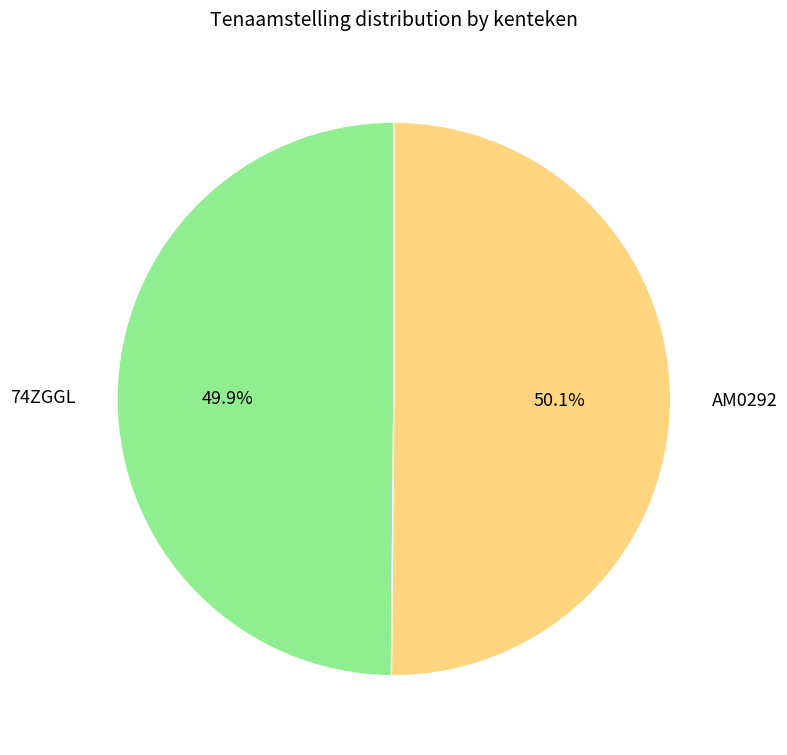

What is the total percentage of 74ZGGL and AM0292?

100.0%